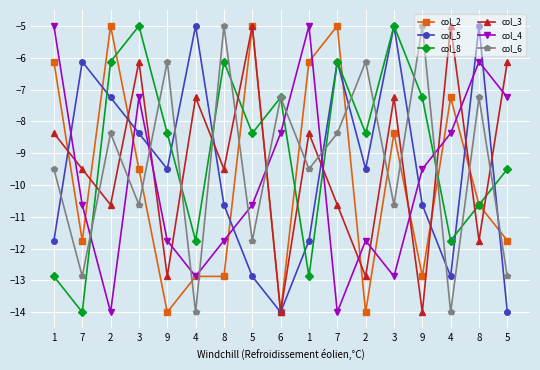

List the series in order of their peak value, lowest first.

col_2, col_5, col_8, col_3, col_4, col_6